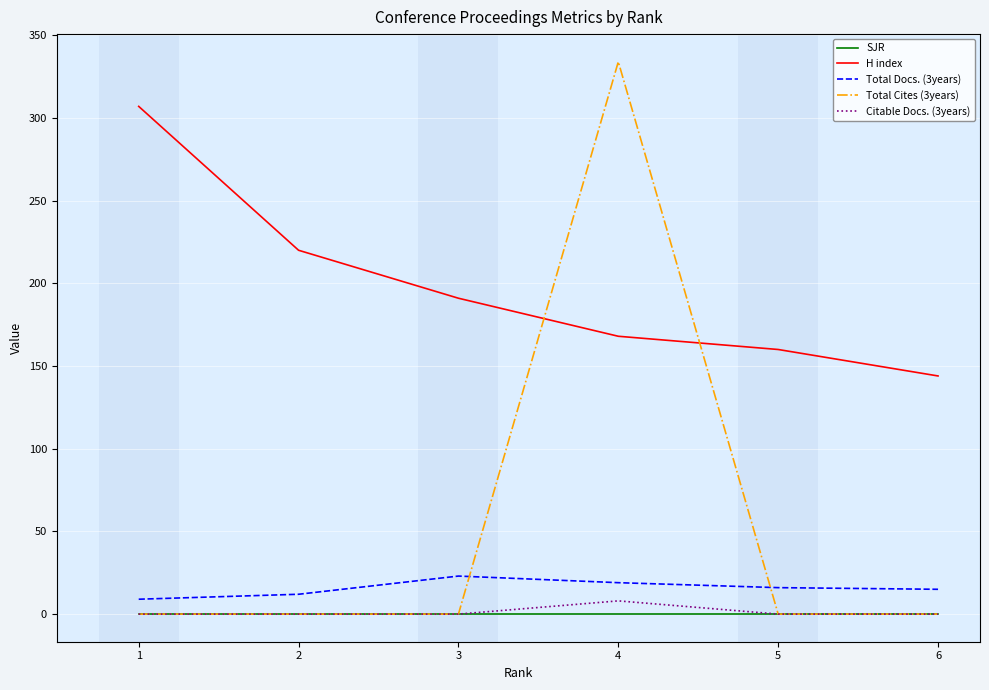

Where do Total Cites (3years) and H index first cross each other?

3 and 4